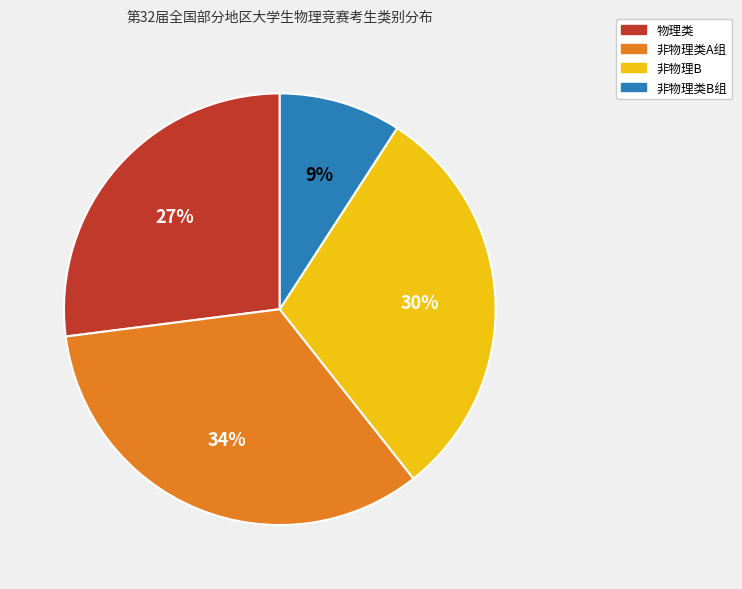

Is it true that 非物理类A组 is 34% of the pie?

True